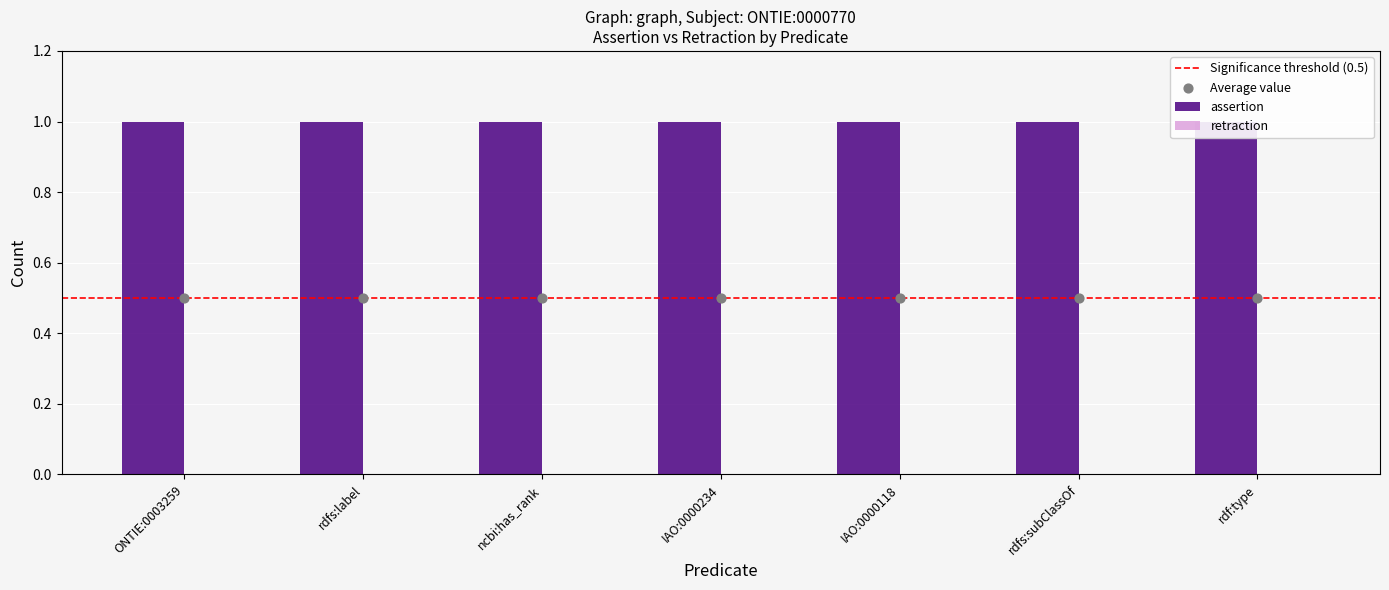

Is the value of retraction at rdf:type greater than the value of assertion at rdfs:label?

No